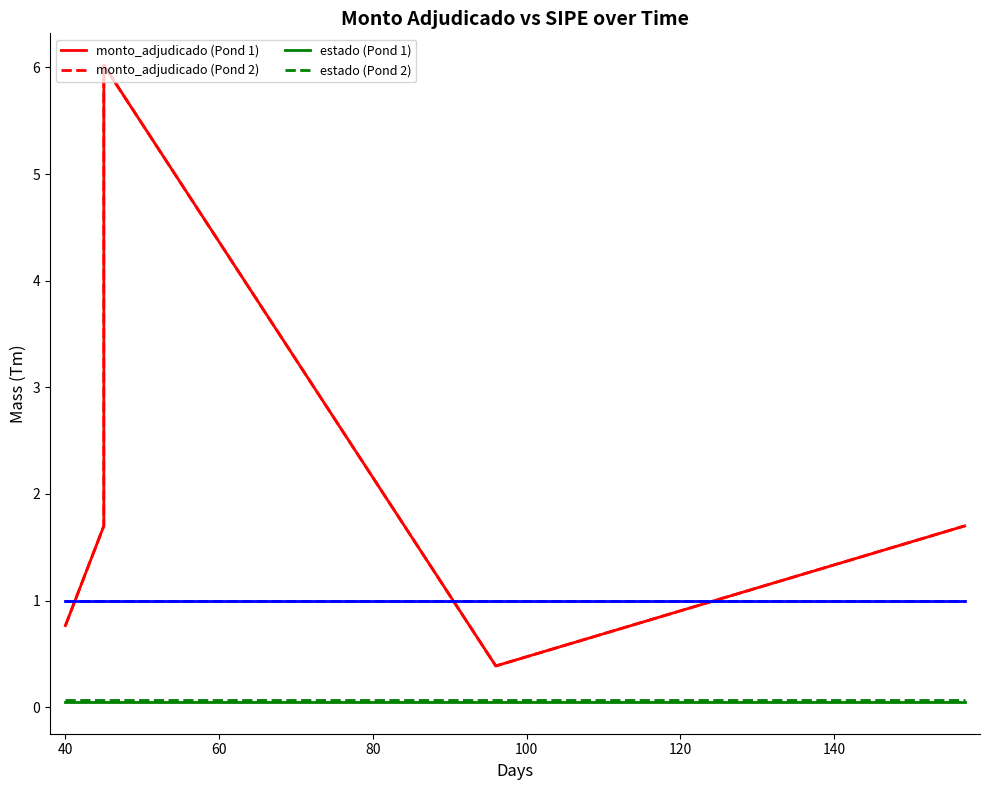

What are all the series names shown in the legend?

monto_adjudicado (Pond 1), monto_adjudicado (Pond 2), estado (Pond 1), estado (Pond 2)